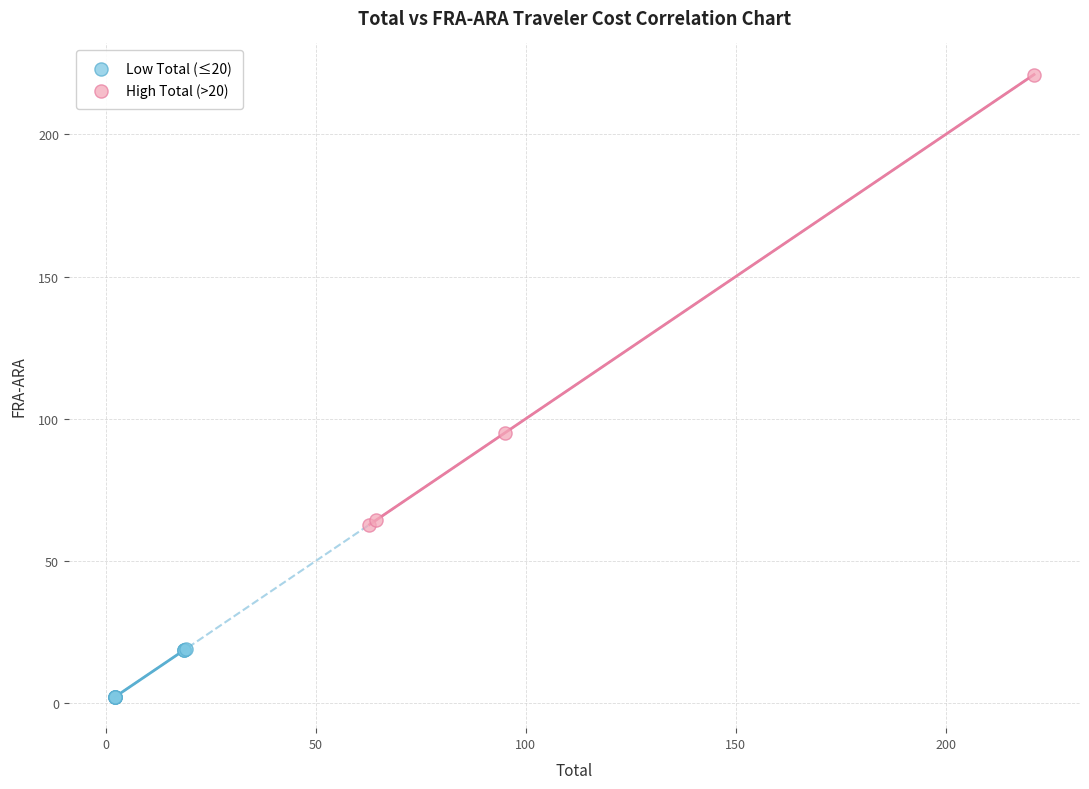

Which series contains the lowest Y value?

Low Total (≤20)